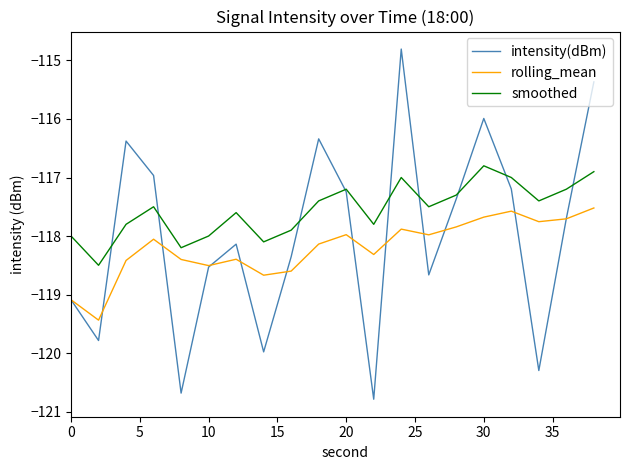

In rolling_mean, how many points are lower than both neighbors (excluding endpoints)?

6